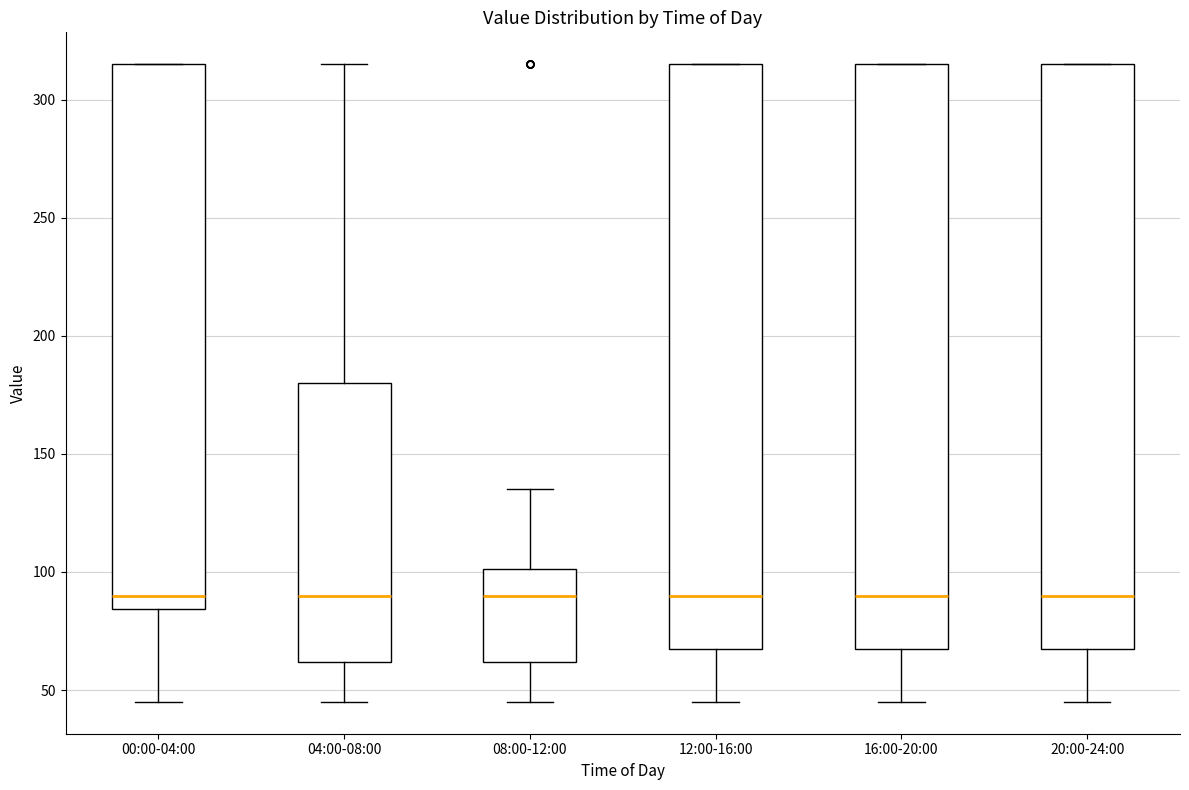

Reading left to right, transcribe this box plot: for each box, give where its median line is, the range the box spans, and where its two whiskers end, as read against the y-axis. The values are not printed on the chart, so give them approximately, as read against the axis.

00:00-04:00: median 90, box 85 to 315, whiskers 45 to 315
04:00-08:00: median 90, box 60 to 180, whiskers 45 to 315
08:00-12:00: median 90, box 60 to 100, whiskers 45 to 135
12:00-16:00: median 90, box 70 to 315, whiskers 45 to 315
16:00-20:00: median 90, box 70 to 315, whiskers 45 to 315
20:00-24:00: median 90, box 70 to 315, whiskers 45 to 315